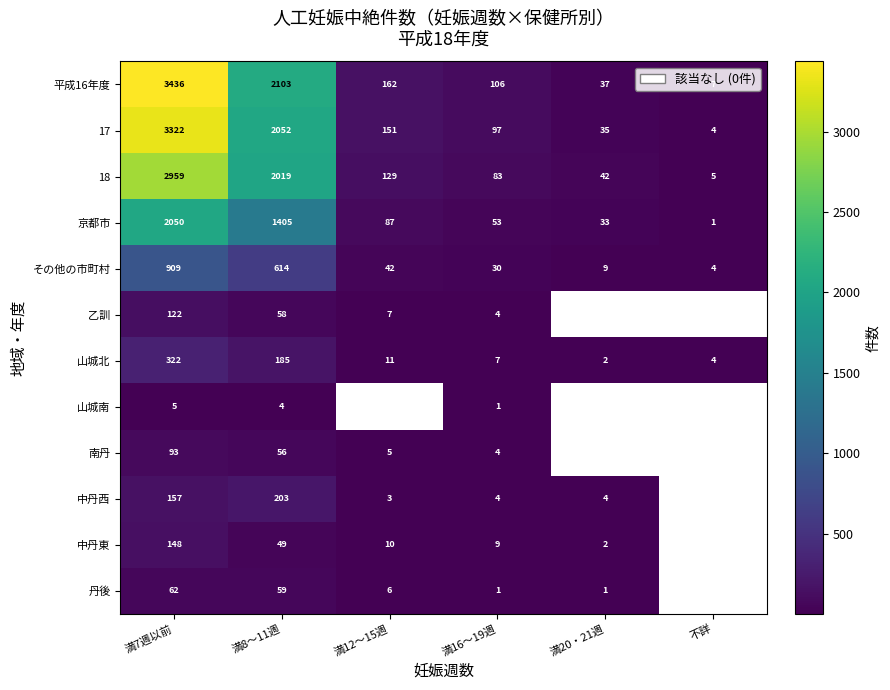

What is the difference between the highest and lowest values at 満20・21週?

41.0